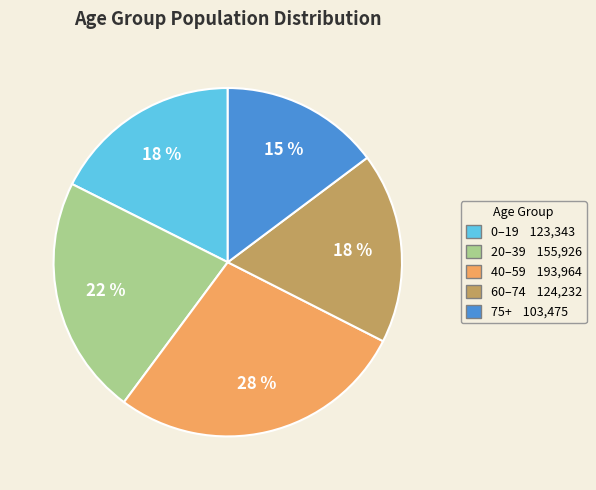

Count the number of slices in the pie.

5